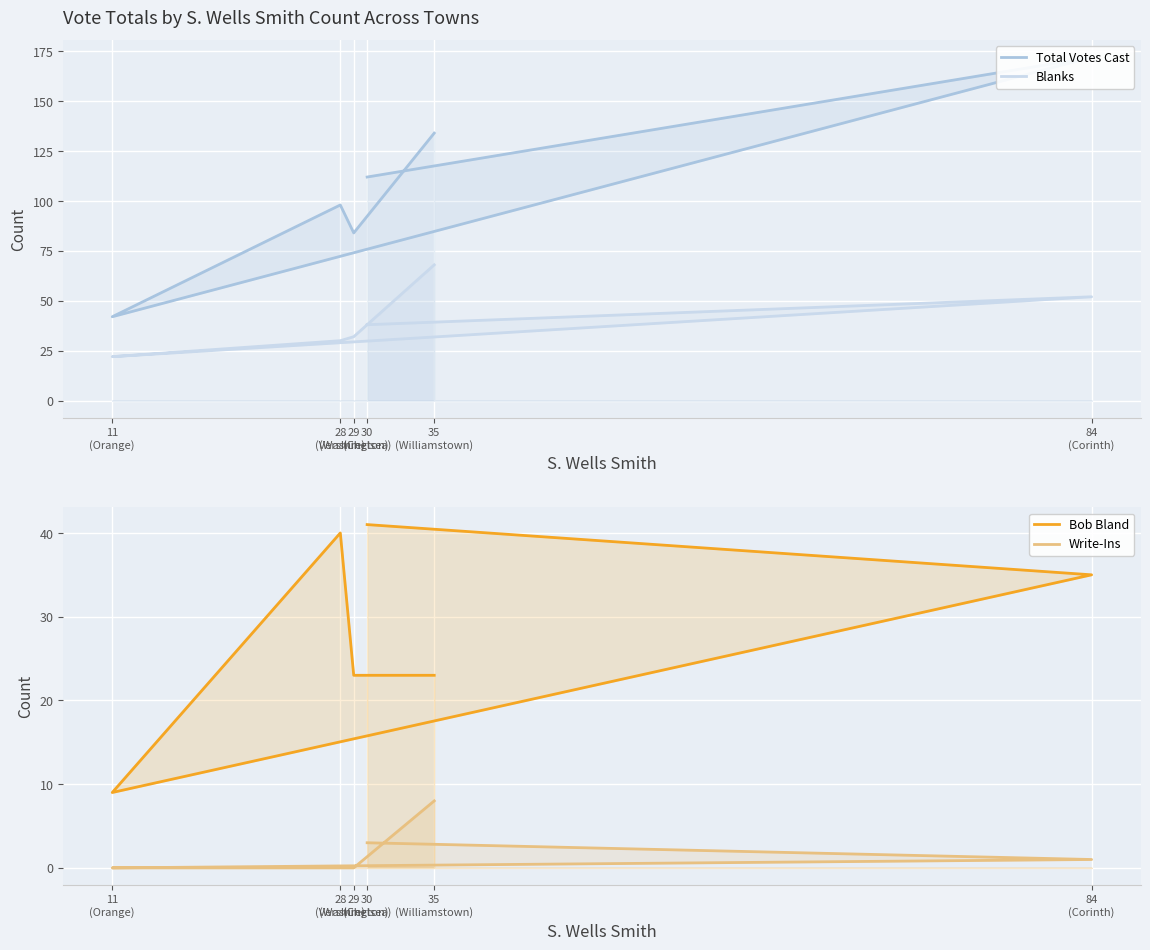

What are all the series names shown in the legend?

Total Votes Cast, Blanks, Bob Bland, Write-Ins